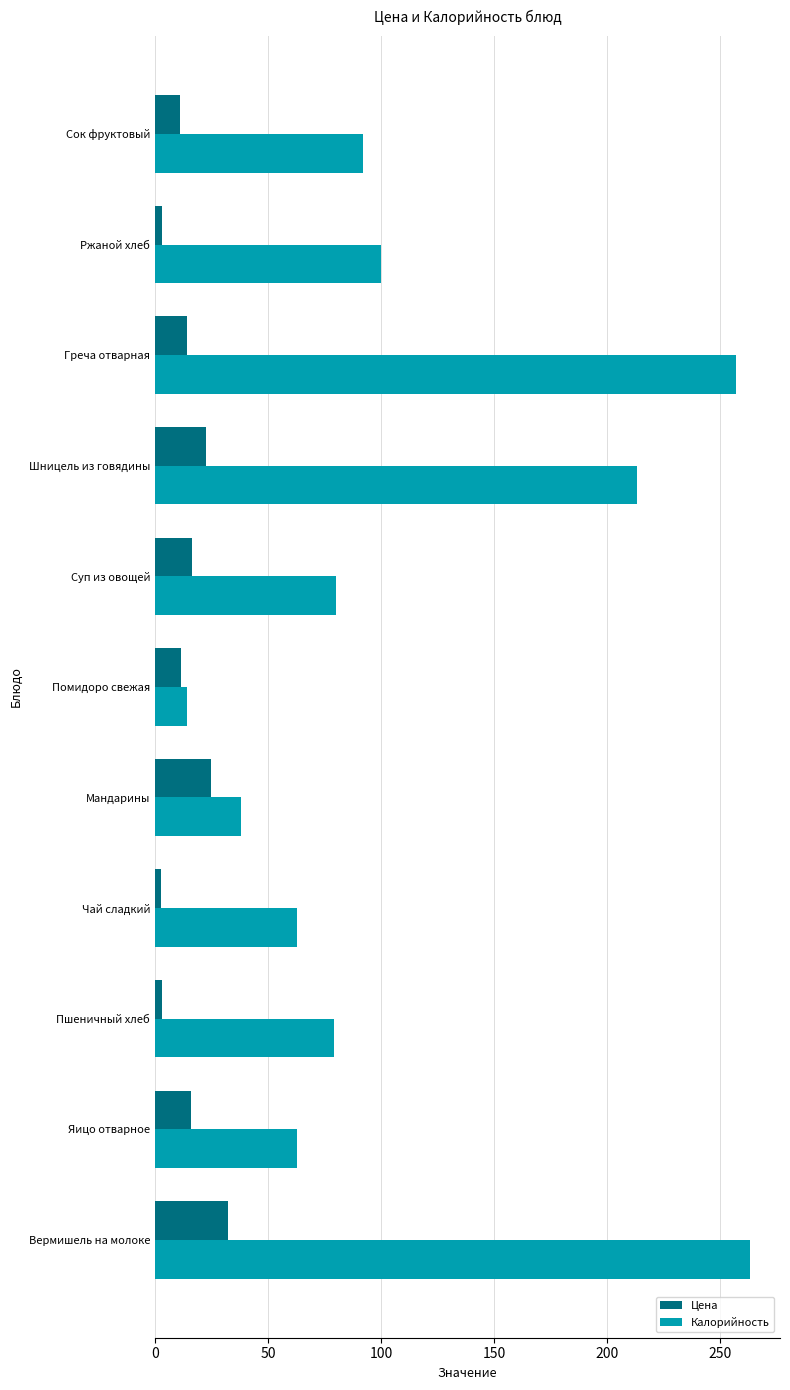

What is the sum of the Цена values at Мандарины and Суп из овощей?

41.6